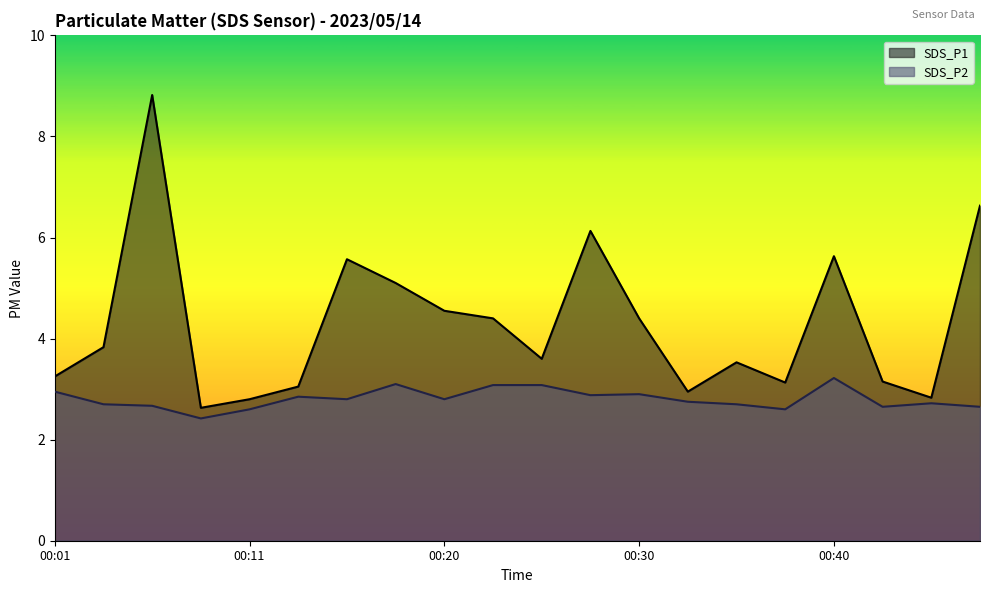

Reading left to right, list all the values displayed in this chart.

SDS_P1: 00:01=3.2	00:03=3.8	00:06=8.8	00:08=2.6	00:11=2.8	00:13=3.0	00:16=5.6	00:18=5.1	00:20=4.5	00:23=4.4	00:25=3.6	00:28=6.1	00:30=4.4	00:33=3.0	00:35=3.5	00:38=3.1	00:40=5.6	00:42=3.1	00:45=2.8	00:47=6.6
SDS_P2: 00:01=3.0	00:03=2.7	00:06=2.7	00:08=2.4	00:11=2.6	00:13=2.9	00:16=2.8	00:18=3.1	00:20=2.8	00:23=3.1	00:25=3.1	00:28=2.9	00:30=2.9	00:33=2.8	00:35=2.7	00:38=2.6	00:40=3.2	00:42=2.6	00:45=2.7	00:47=2.6